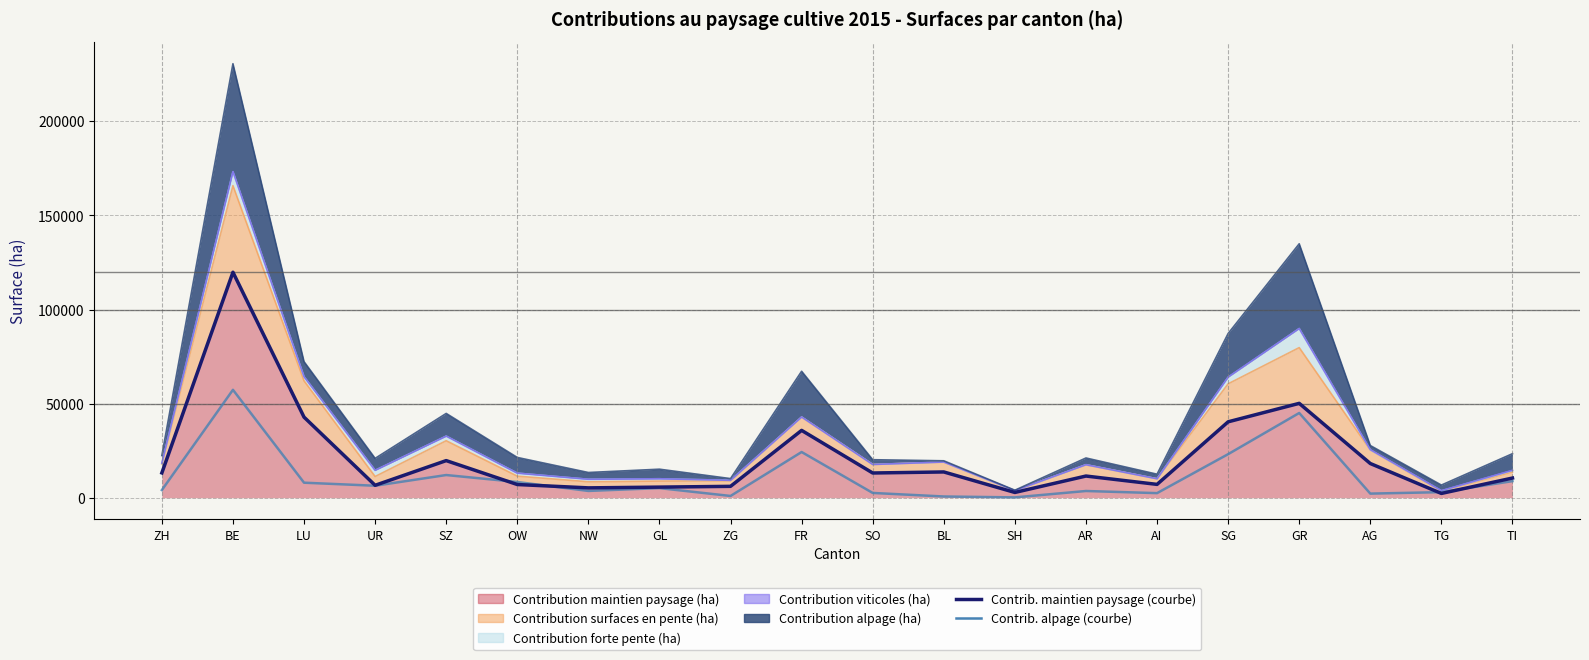

Is it true that Contribution alpage - line equals 2975 at OW?

False